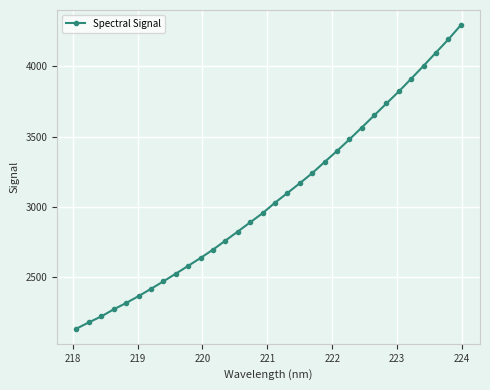

What is the smallest value displayed?

2135.9